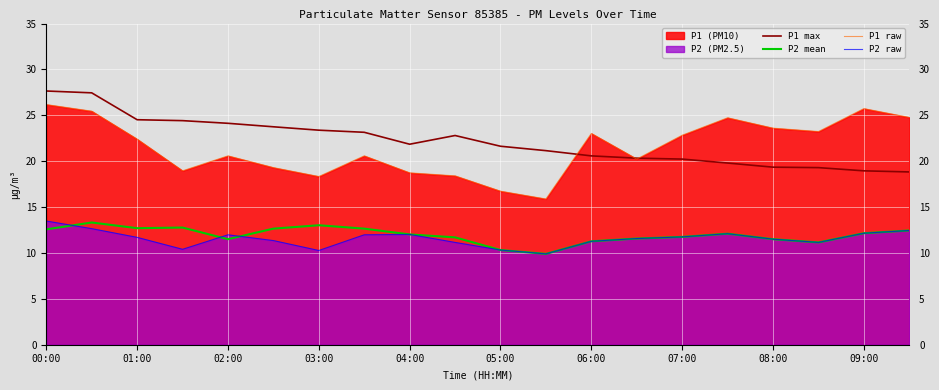

What is the difference between the P2 mean values at 09:00 and 05:00?

1.8